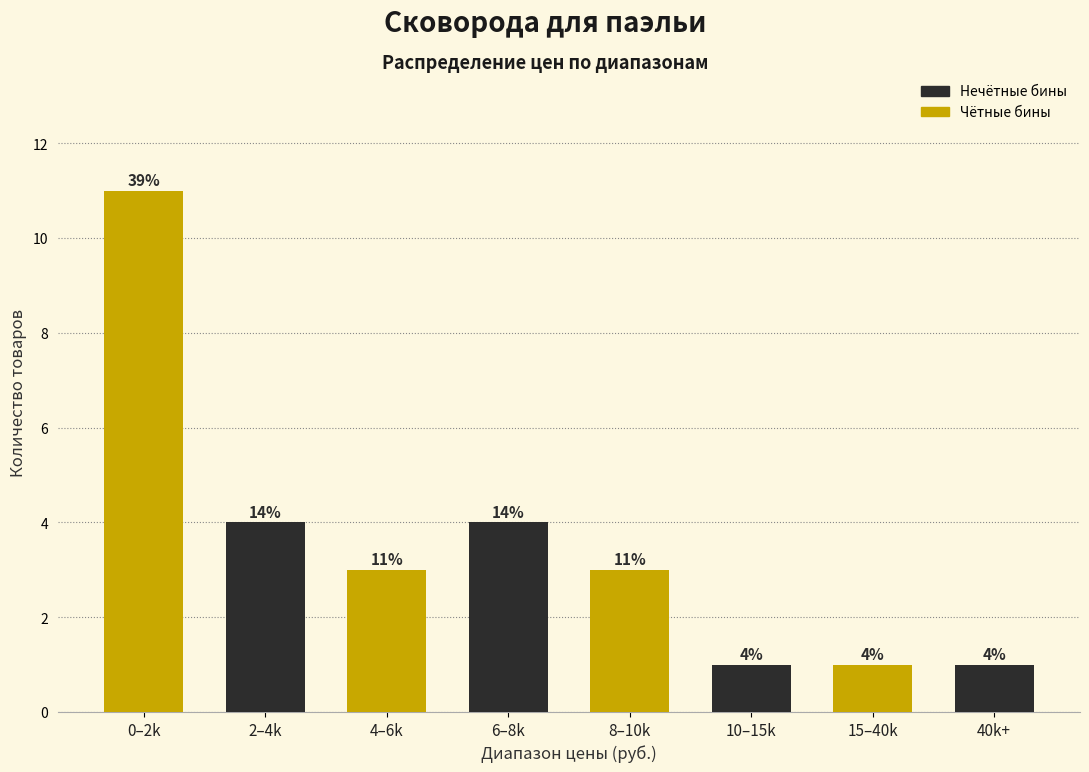

Reading left to right, transcribe all the data shown in this chart.

11	4	3	4	3	1	1	1